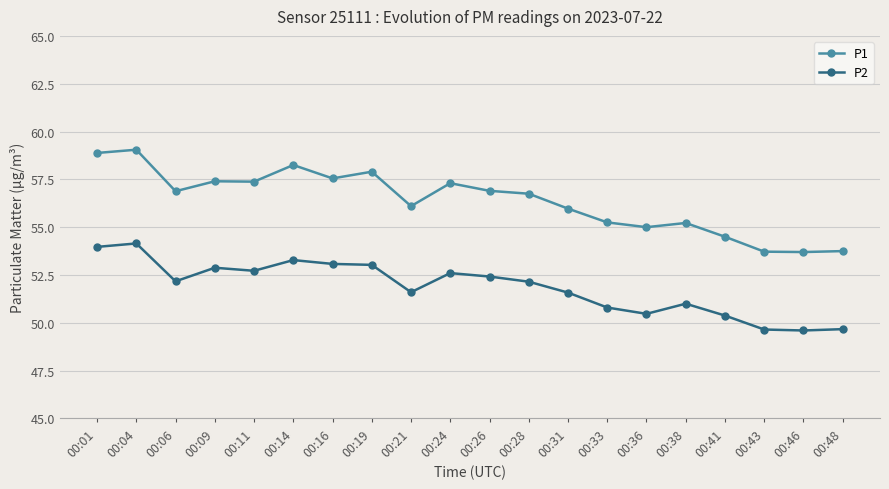

List the series in order of their overall mean, lowest first.

P2, P1